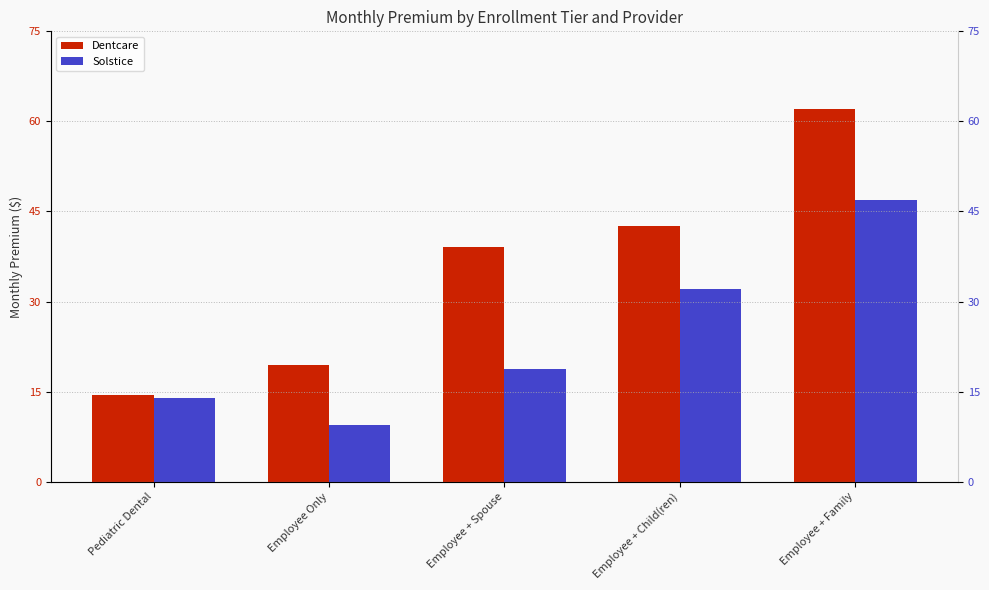

How many bars are there in total?

10